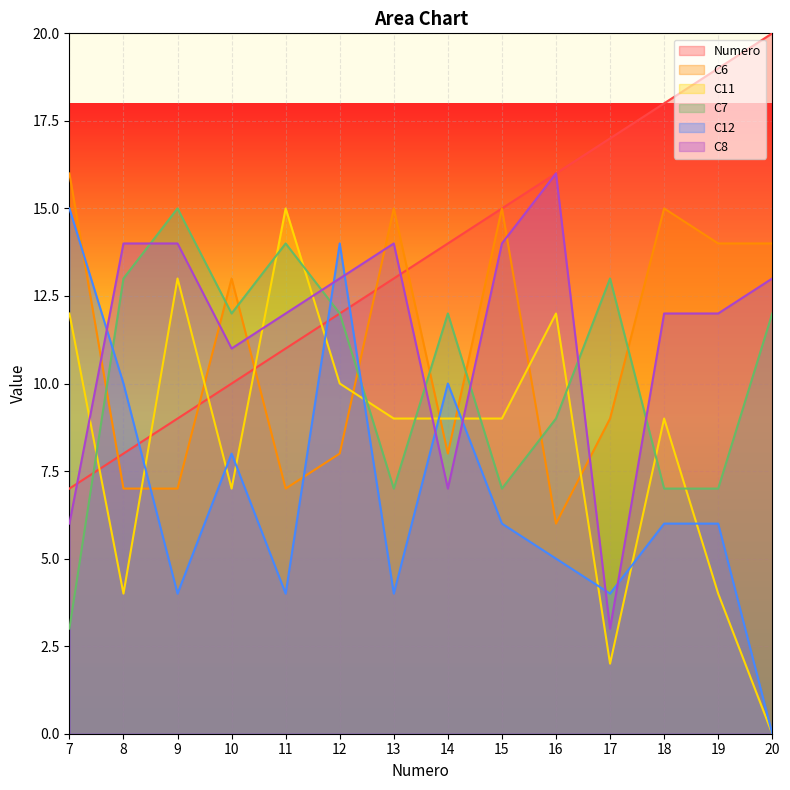

How many values in the C6 series are below 13?

7